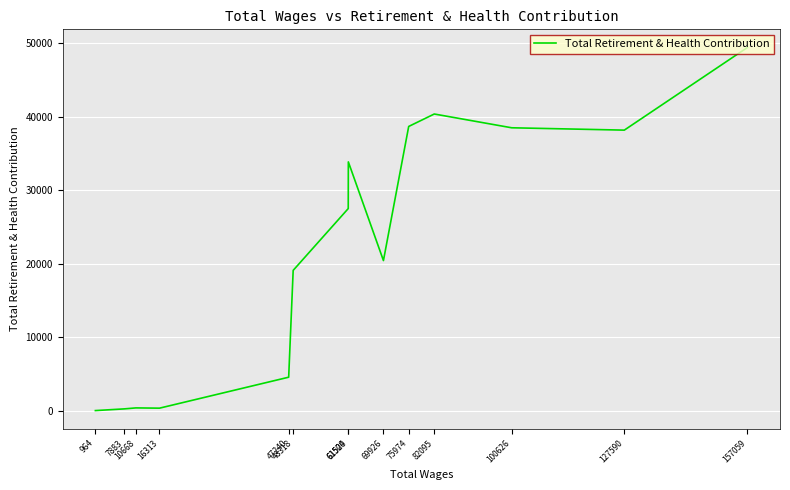

At which category does the chart reach its minimum across all series?

964